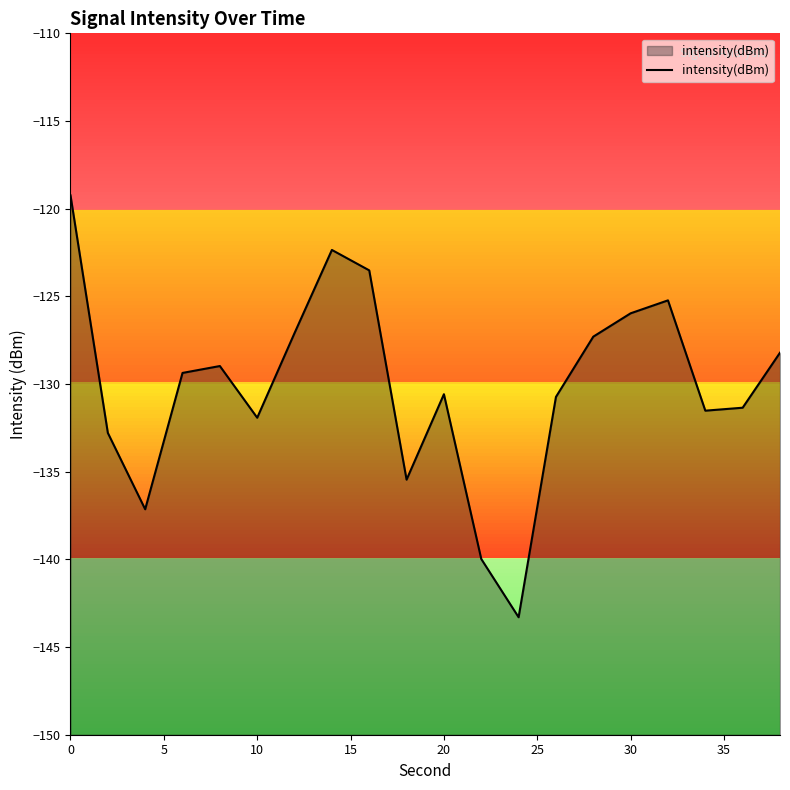

What is the smallest value displayed?

-143.3